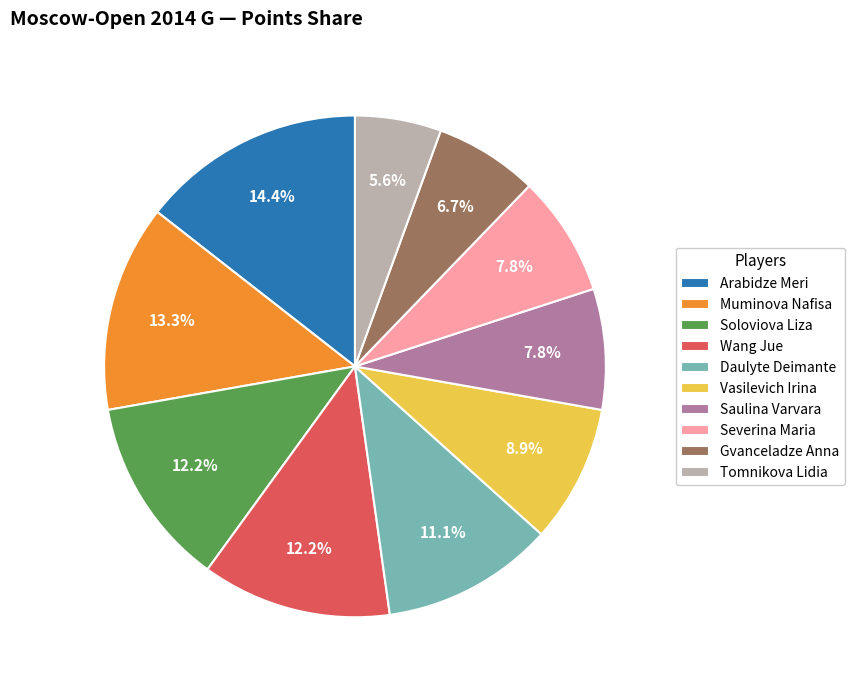

Combined, do Saulina Varvara and Daulyte Deimante account for over 50%?

No